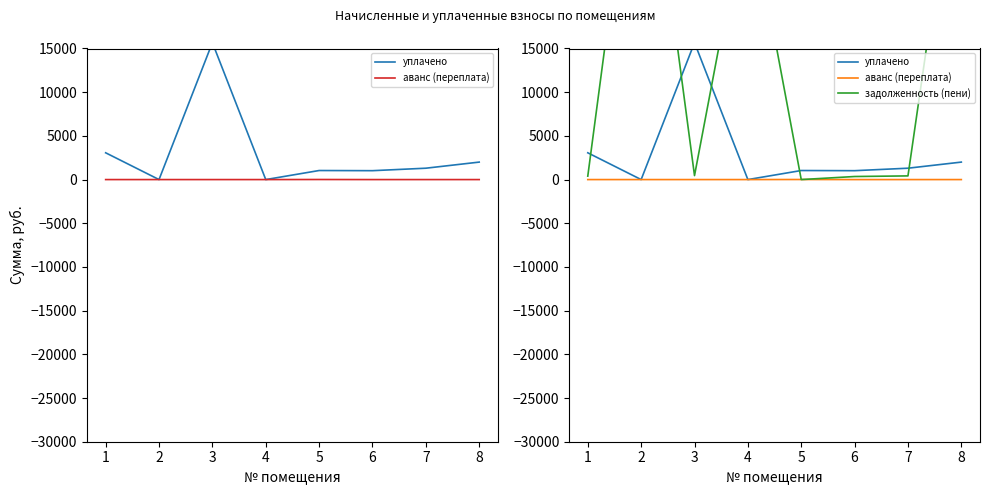

What is the average value of the задолженность (пени) series?

15428.3